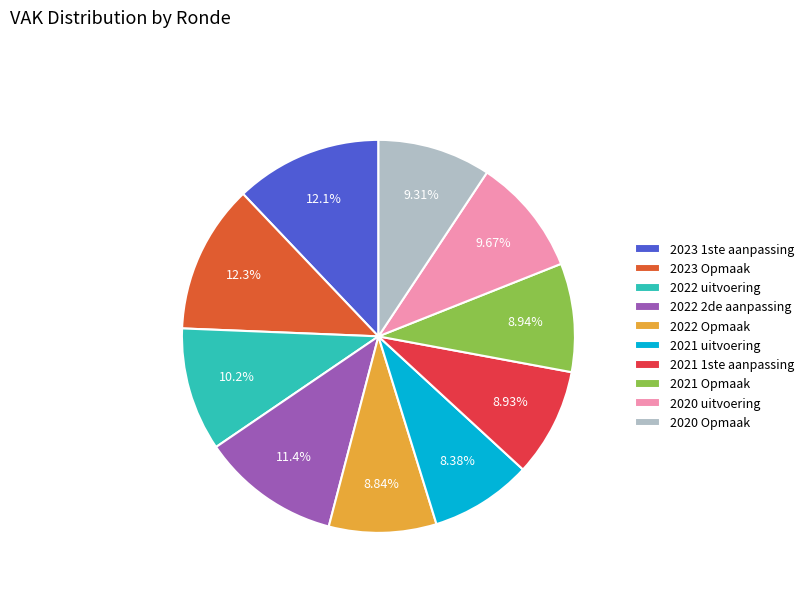

Approximately how many times larger is the value at 2022 uitvoering compared to 2021 Opmaak?

1.1